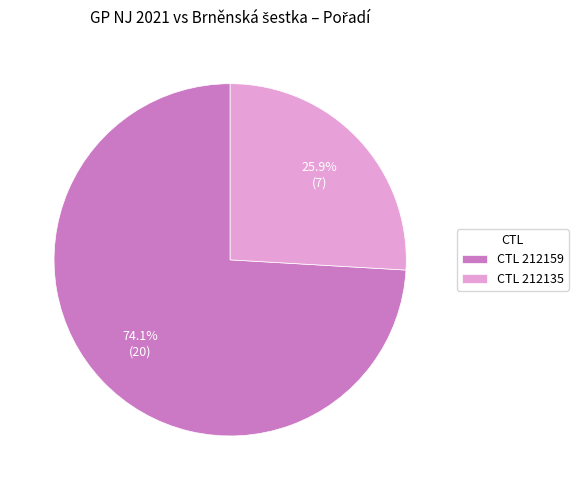

Approximately how many times larger is the value at CTL 212159 compared to CTL 212135?

2.9